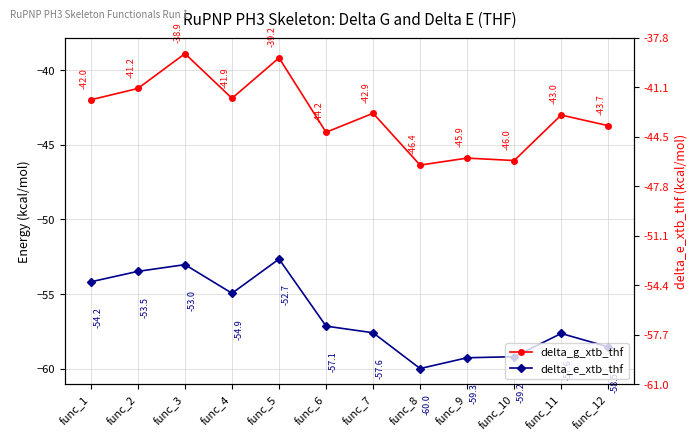

True or false: delta_e_xtb_thf and delta_g_xtb_thf intersect in this chart.

False